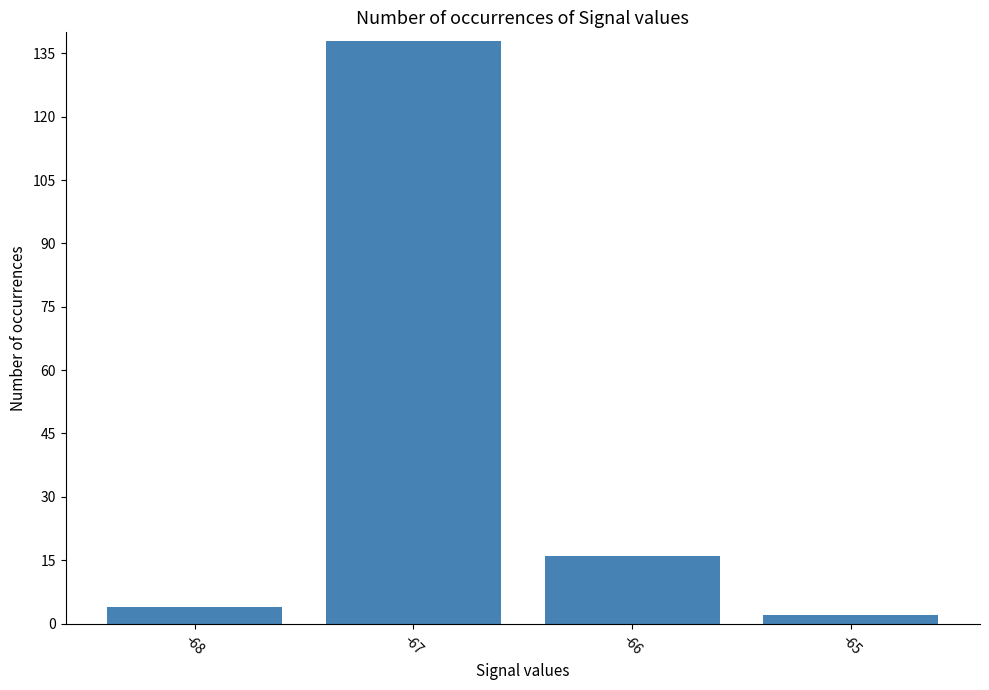

Reading left to right, transcribe all the data shown in this chart.

4	138	16	2